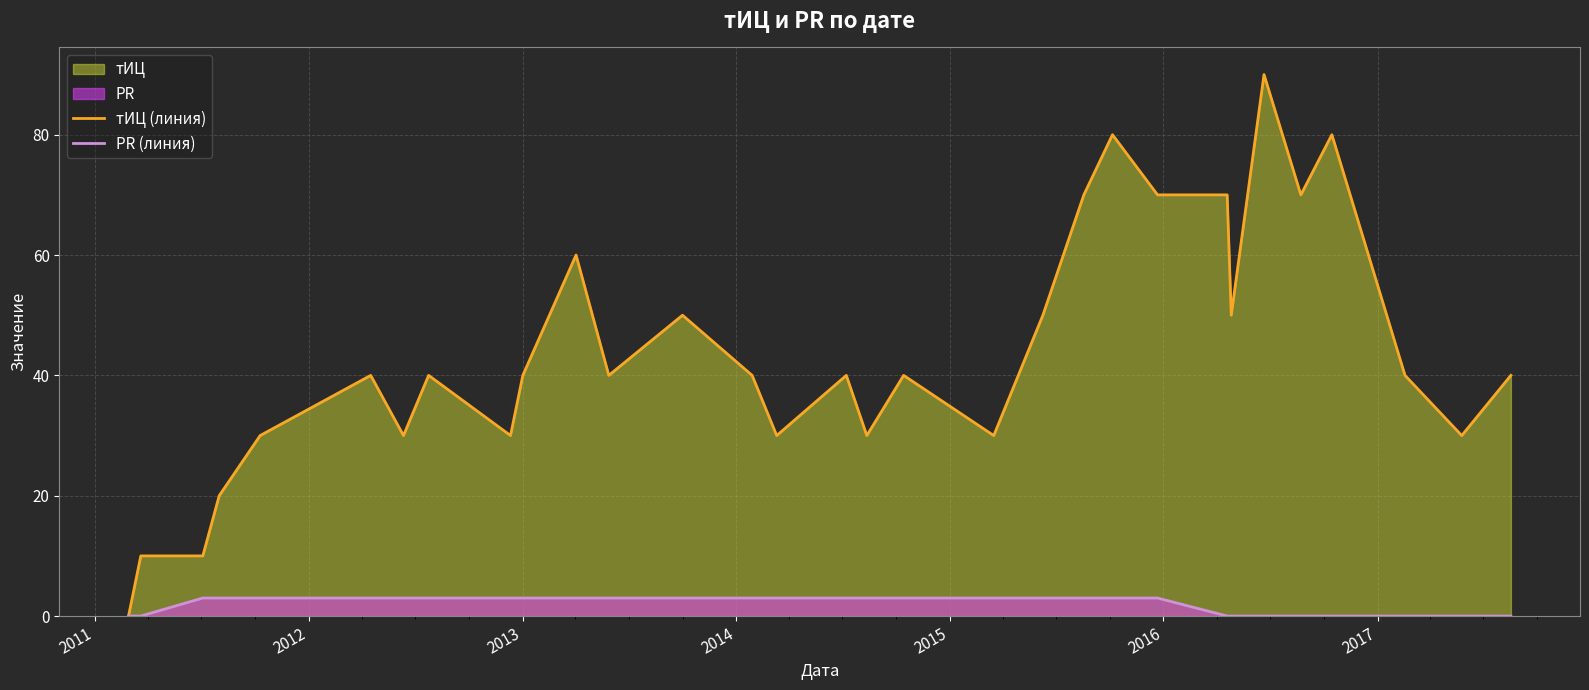

Rank the series by their average value, from highest to lowest.

тИЦ (линия), PR (линия)